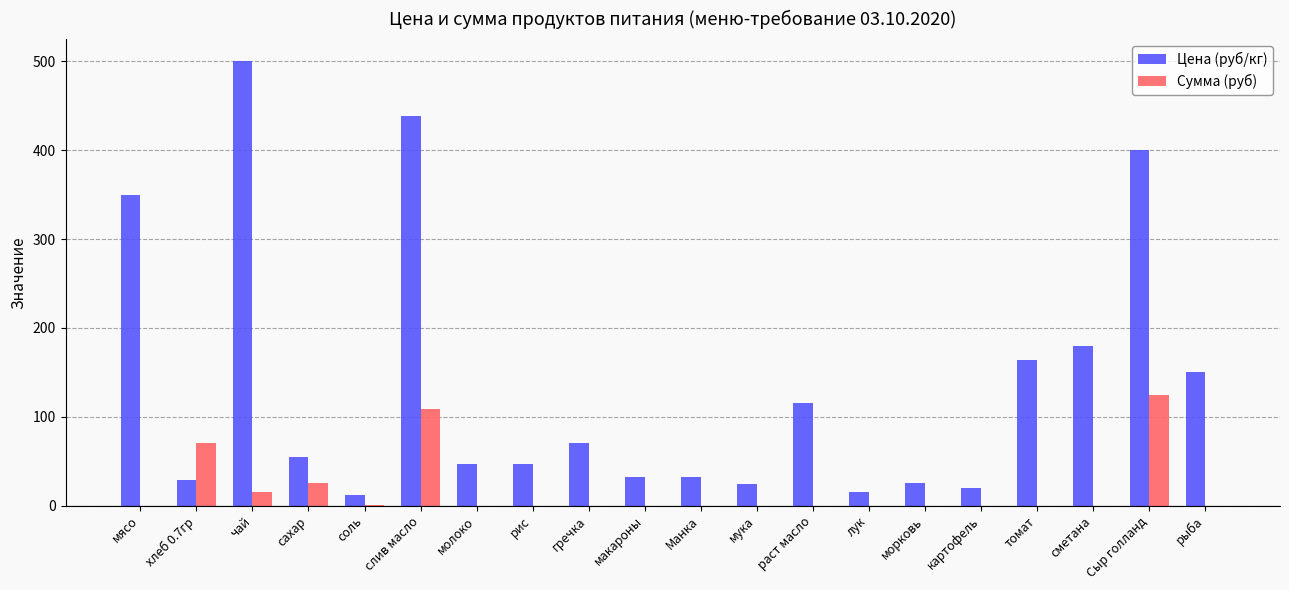

The Сумма (руб) series shows -82.5 at макароны. True or false?

False